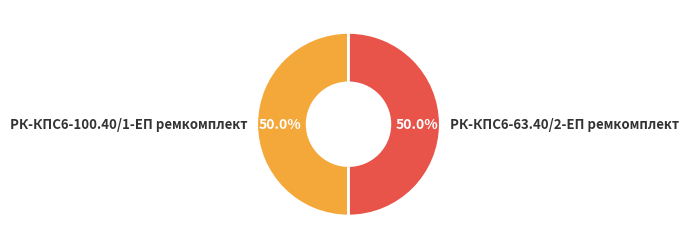

Approximately how many times larger is the value at РК-КПС6-100.40/1-ЕП ремкомплект compared to РК-КПС6-63.40/2-ЕП ремкомплект?

1.0